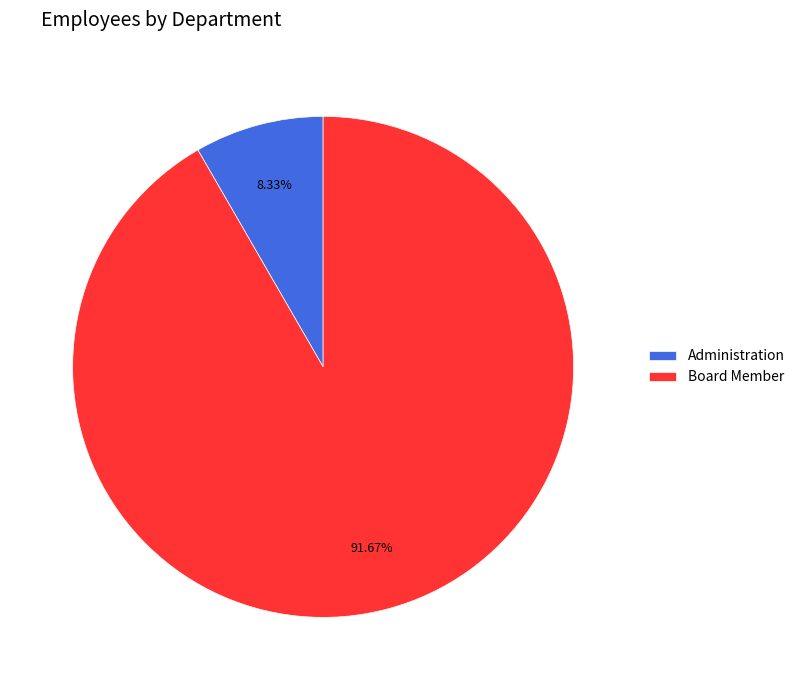

Which slice is the smallest?

Administration